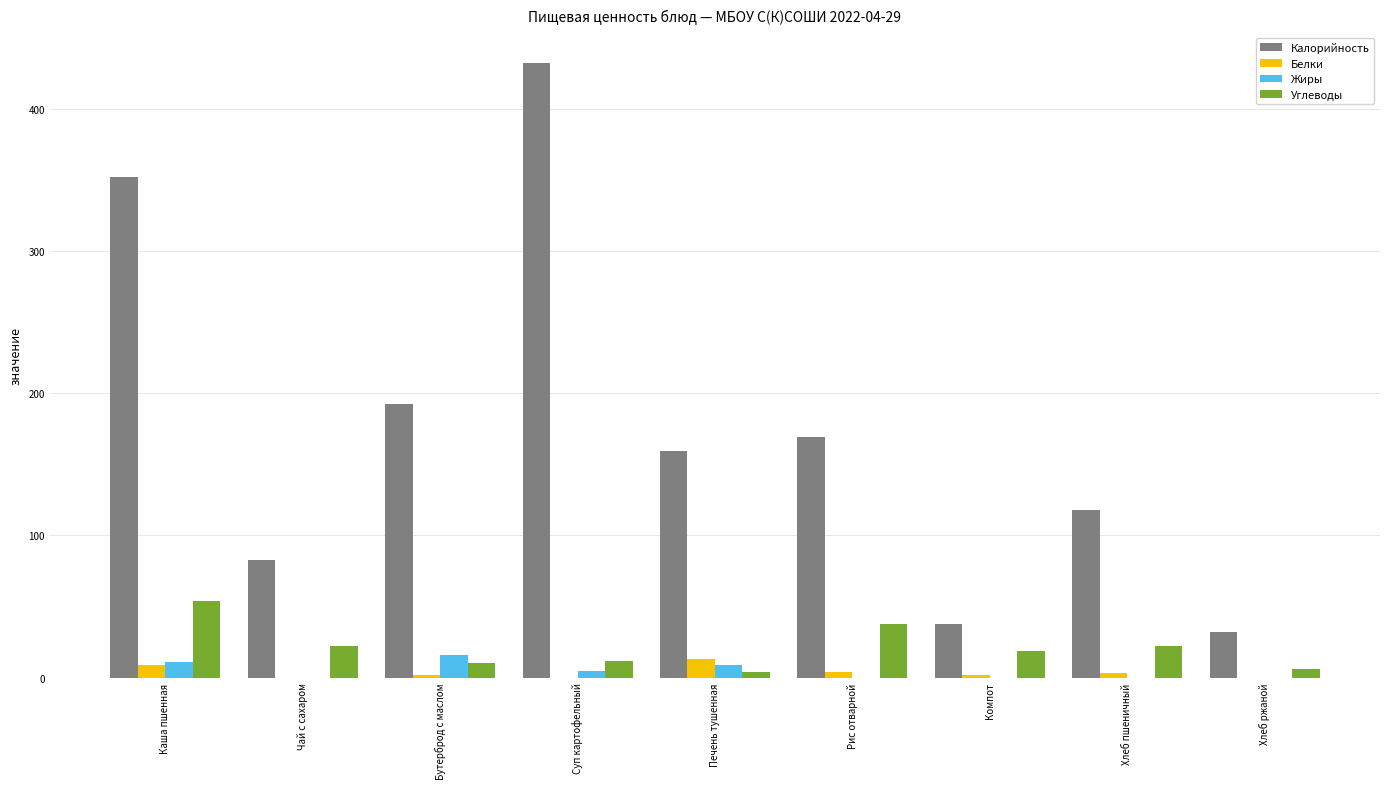

True or false: Калорийность has a value of 38 at Компот.

True